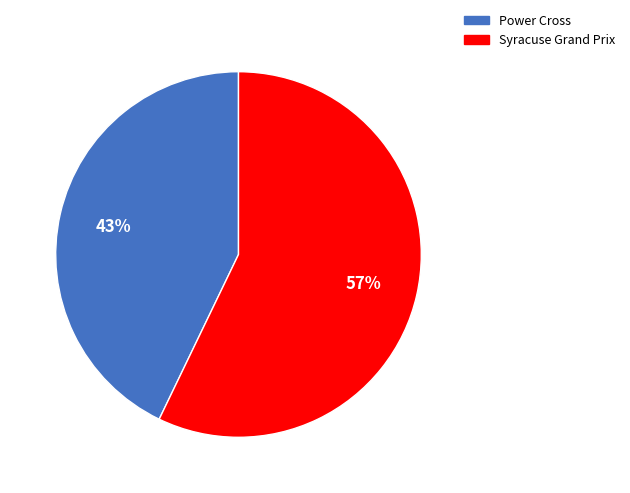

To the nearest percent, what is the combined percentage of Syracuse Grand Prix and Power Cross?

100%